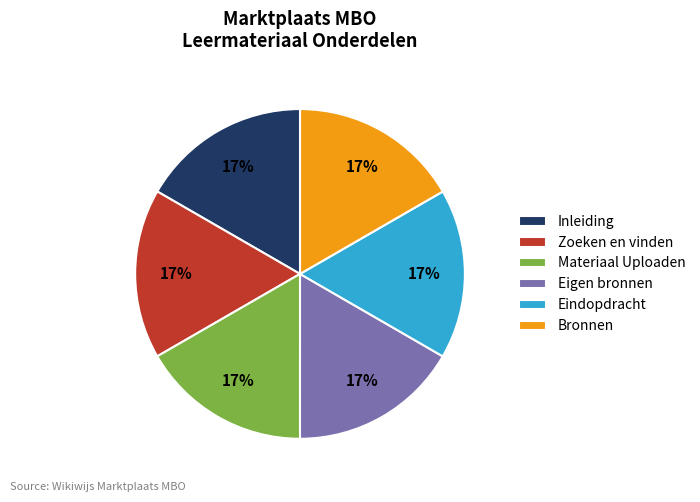

To the nearest percent, what portion does Inleiding represent?

17%